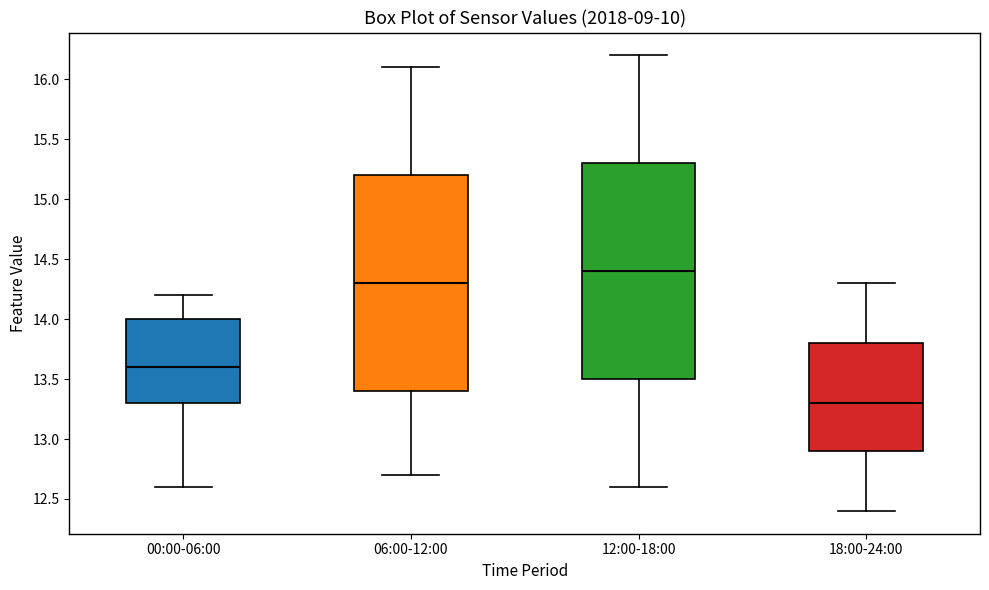

Where is the lower edge of the box for 06:00-12:00 on the y-axis? The values are not printed on the chart, so give them approximately, as read against the axis.

13.4